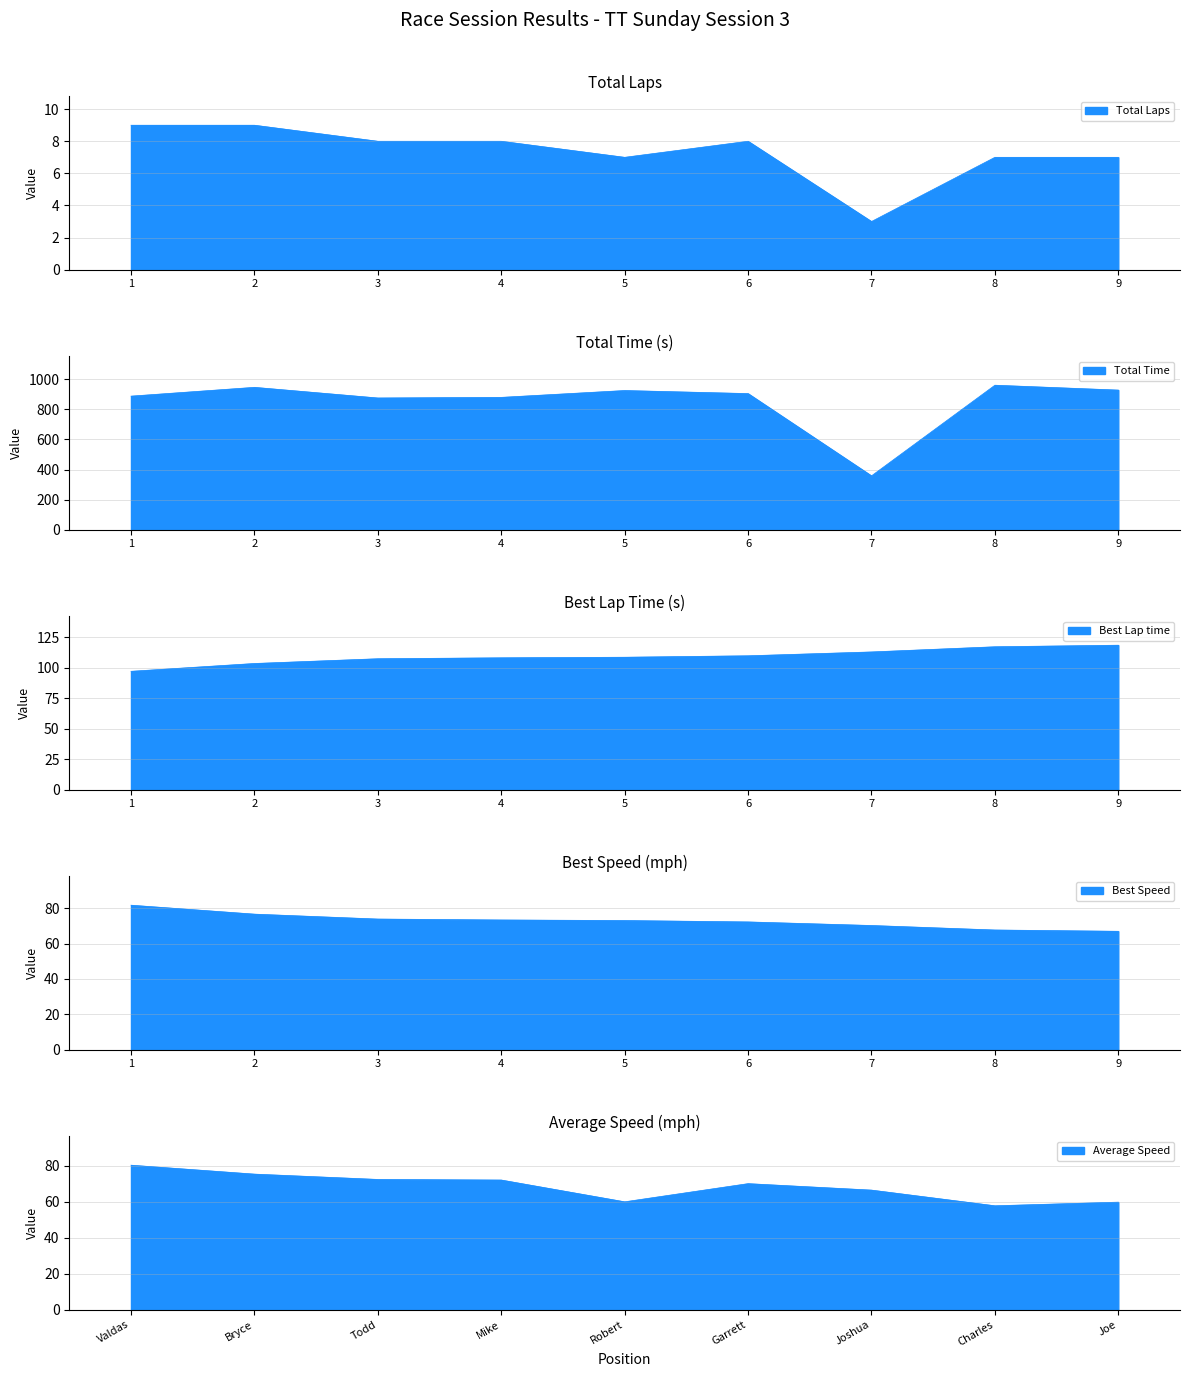

Where is the first local maximum for Average Speed?

Garrett